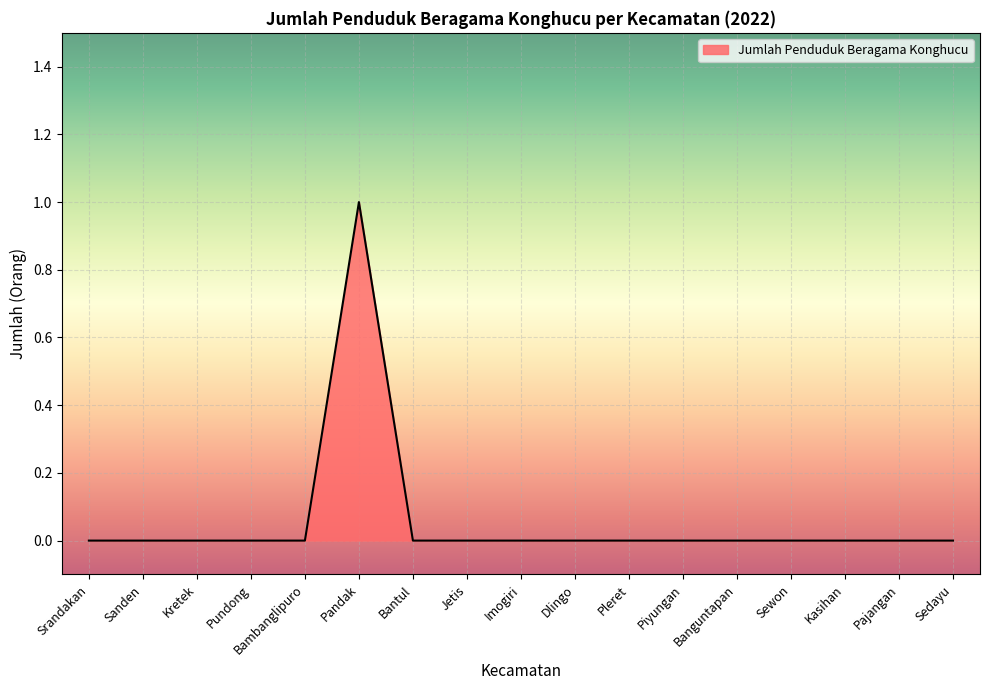

The value at Jetis is -1. True or false?

False